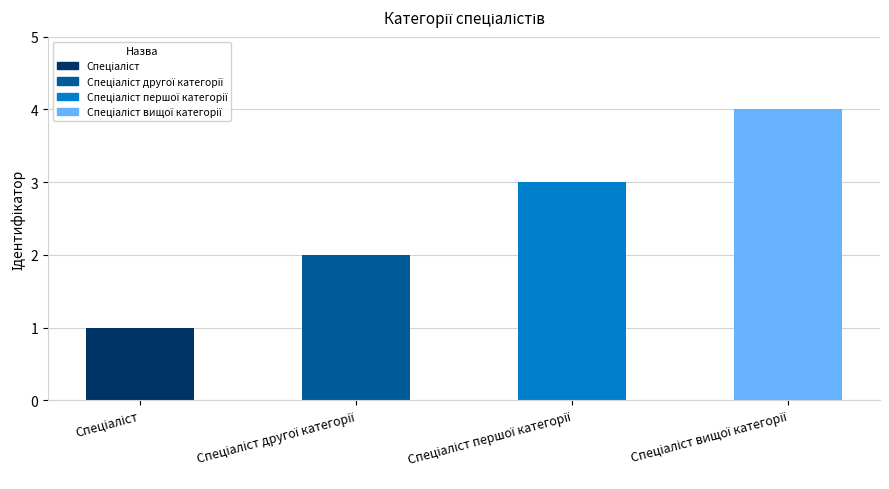

What is the greatest value displayed?

4